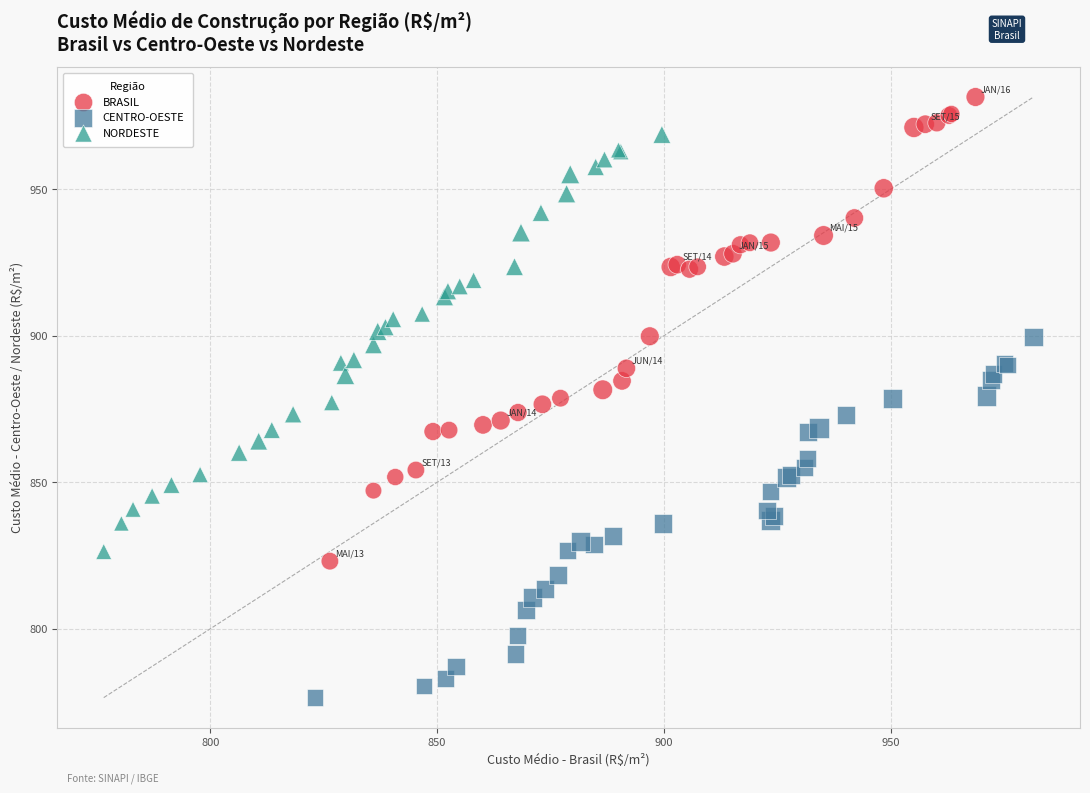

What are all the series names shown in the legend?

BRASIL, CENTRO-OESTE, NORDESTE